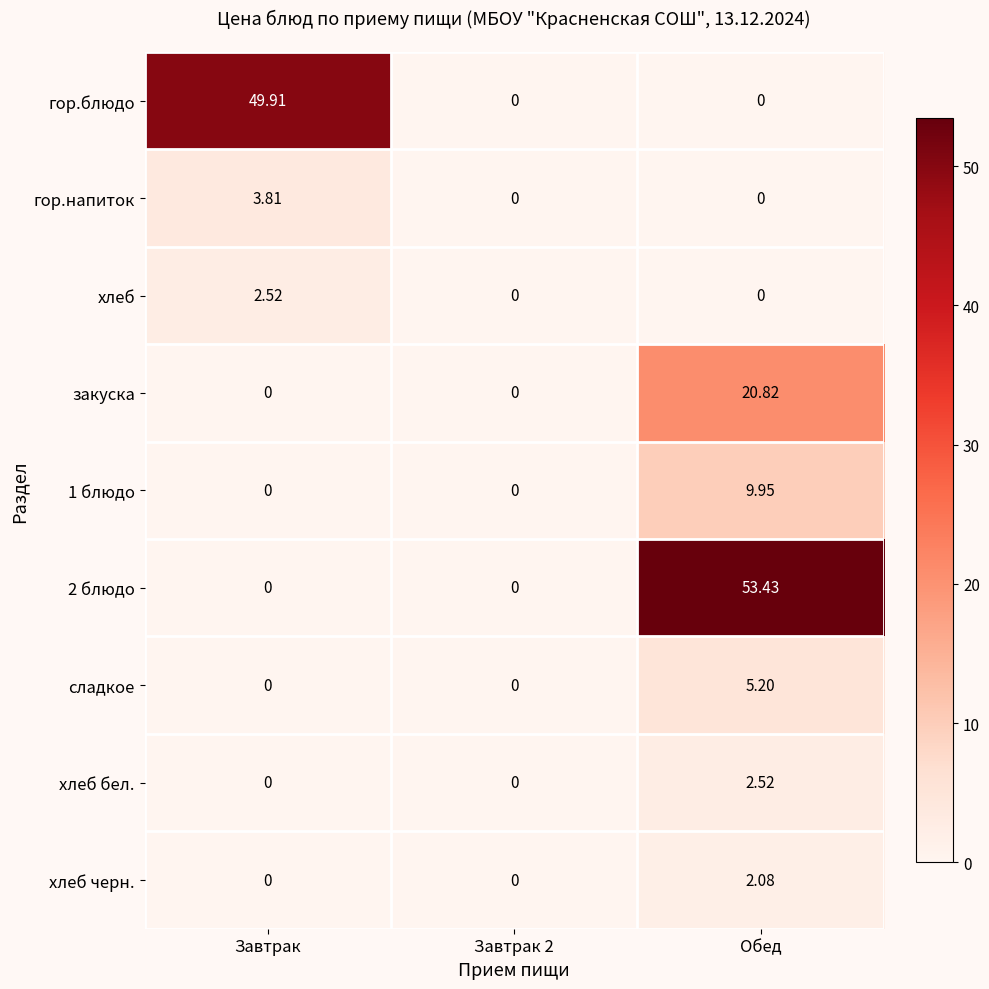

How many positive values does the гор.блюдо series have?

1